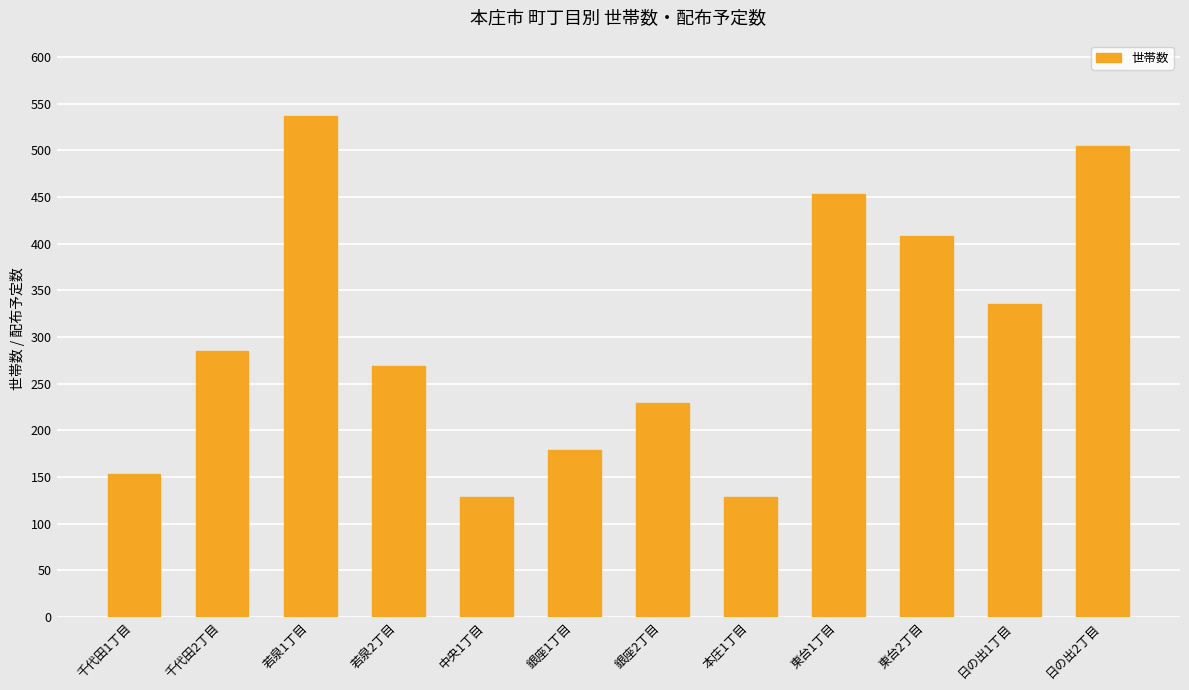

What is the average value?

301